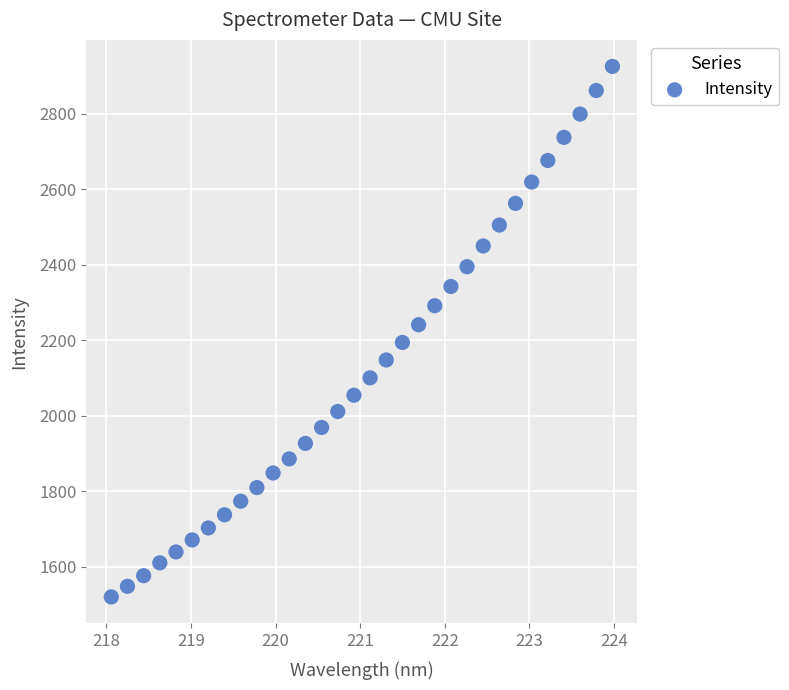

What is the range of X values (max minus min)?

5.9